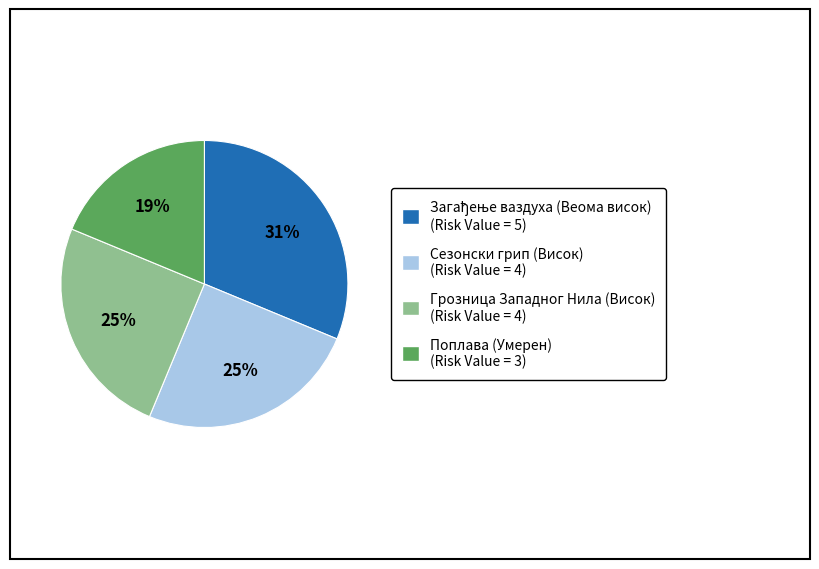

To the nearest percent, what is the combined percentage of Поплава (Умерен) and Сезонски грип (Висок)?

44%